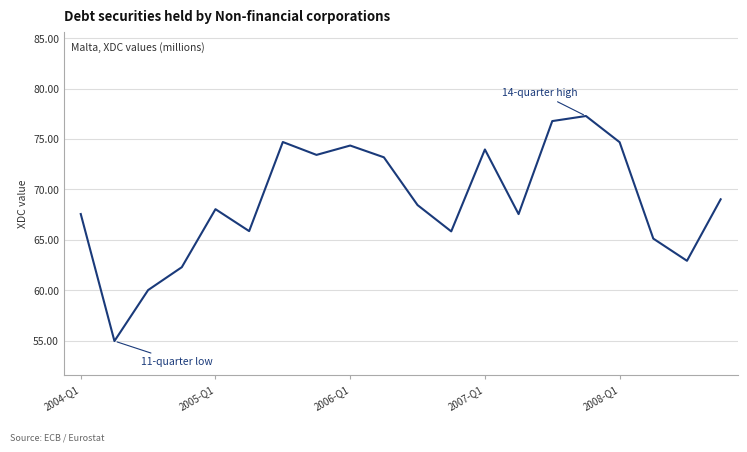

What is the minimum value shown in the chart?

54.9